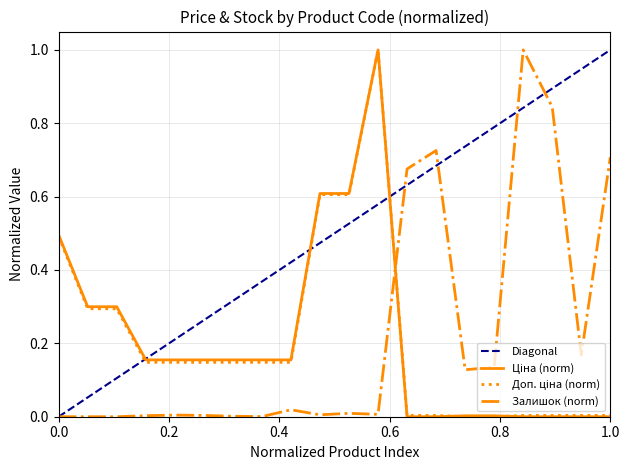

What is the label of the 15th point from the right?

285102219